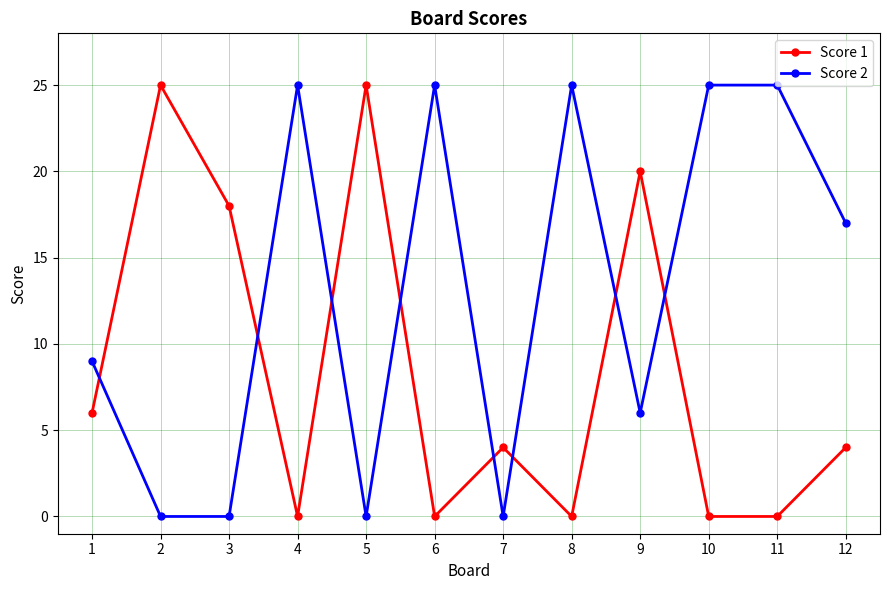

How many values in the Score 2 series are below 17?

6